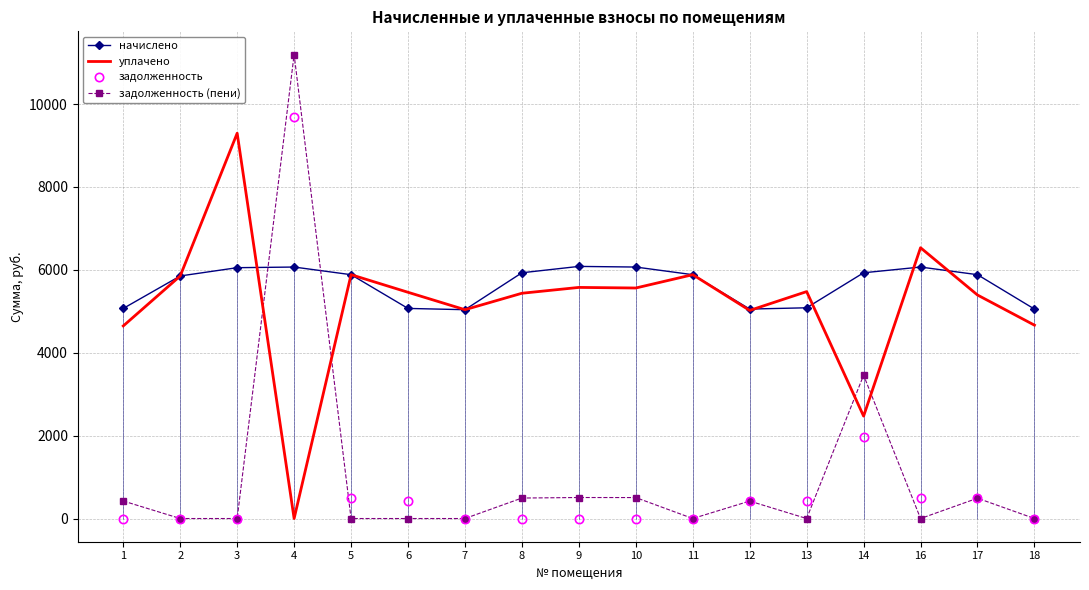

At how many categories does at least one series exceed 6034?

5